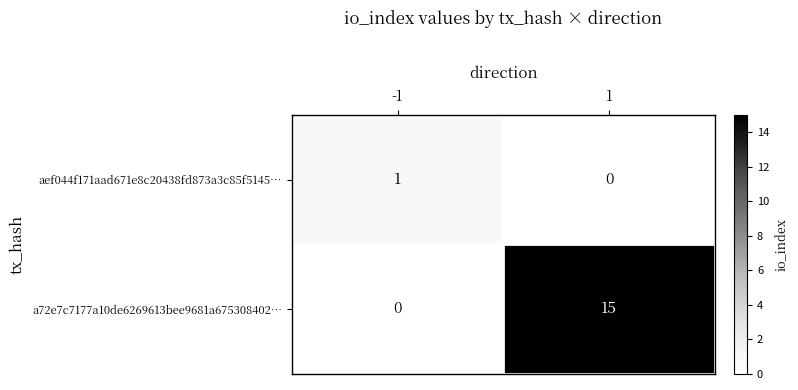

What is the maximum value for a72e7c7177a10de6269613bee9681a675308402…?

15